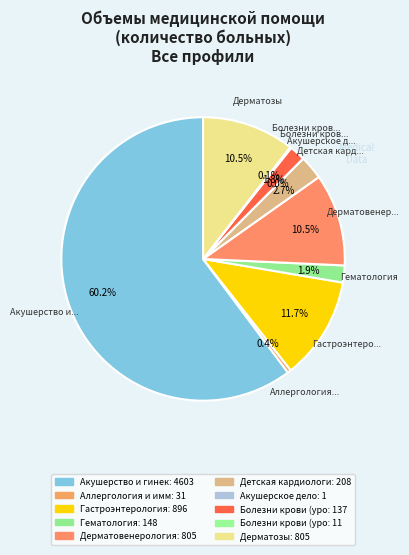

Which category has the smallest portion of the pie?

Акушерское дело